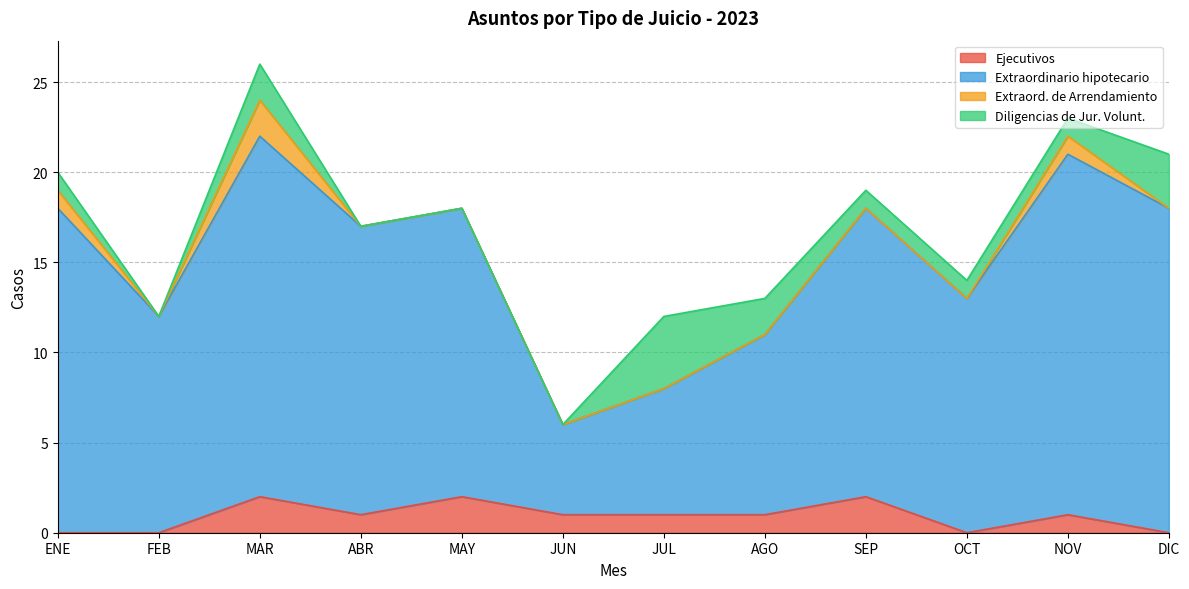

What are all the series names shown in the legend?

Ejecutivos, Extraordinario hipotecario, Extraord. de Arrendamiento, Diligencias de Jur. Volunt.